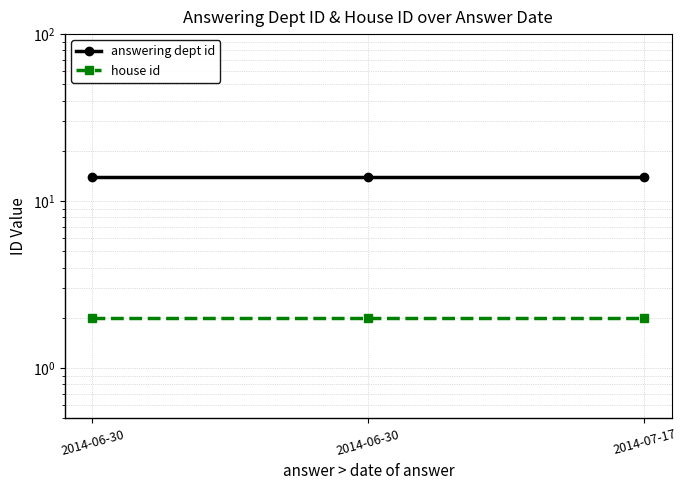

List the series in order of their overall mean, highest first.

answering dept id, house id